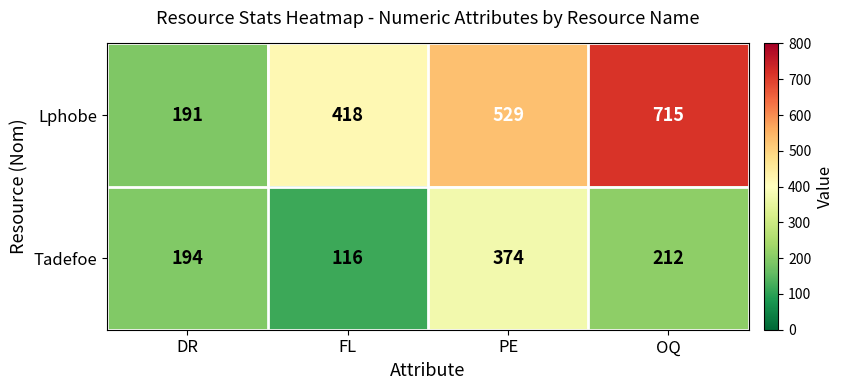

What is the sum of all Lphobe values?

1853